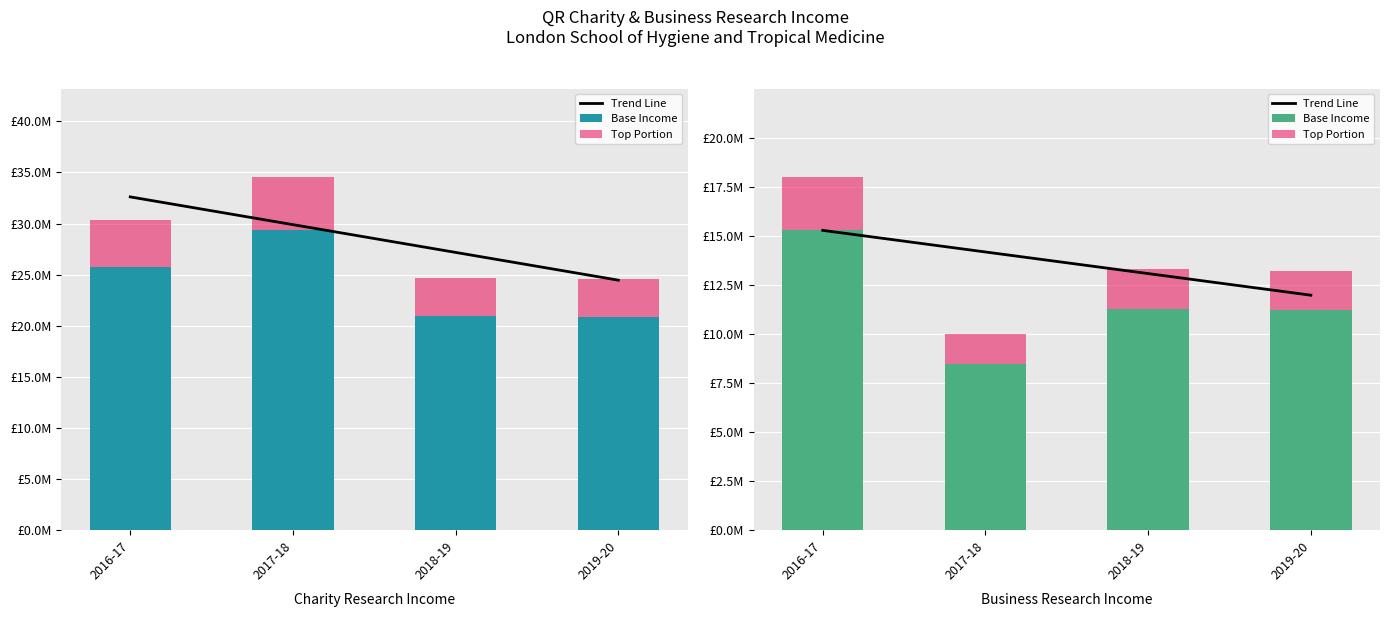

True or false: Trend Line has a value of 15273000.0 at 2016-17.

True